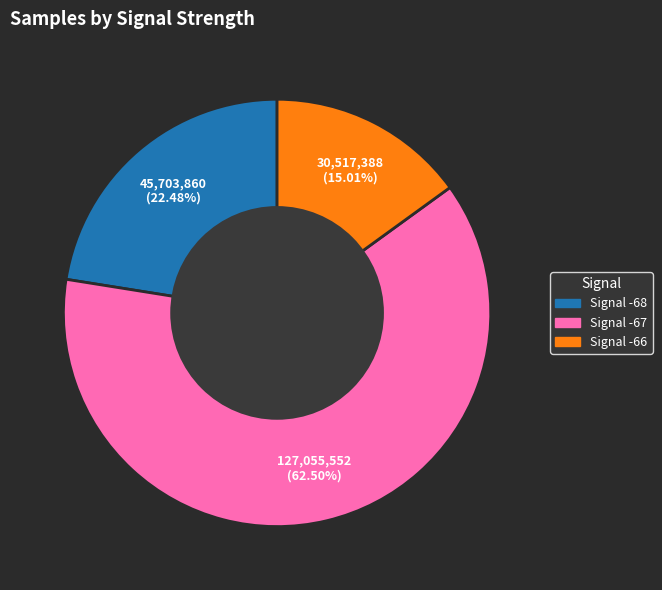

Is there any slice that represents more than half of the pie?

Yes